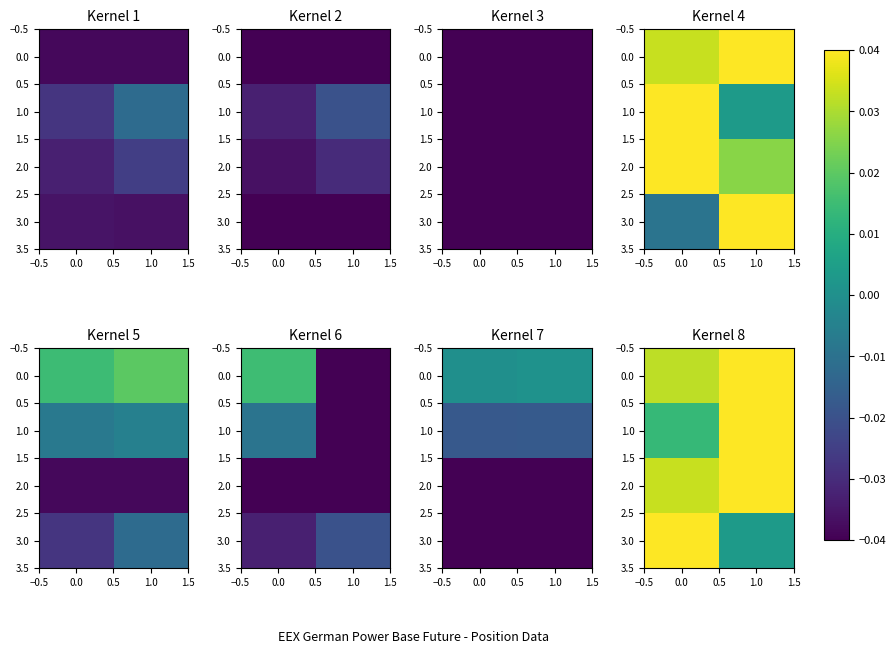

What is the sum of all 1.0 values?

0.1